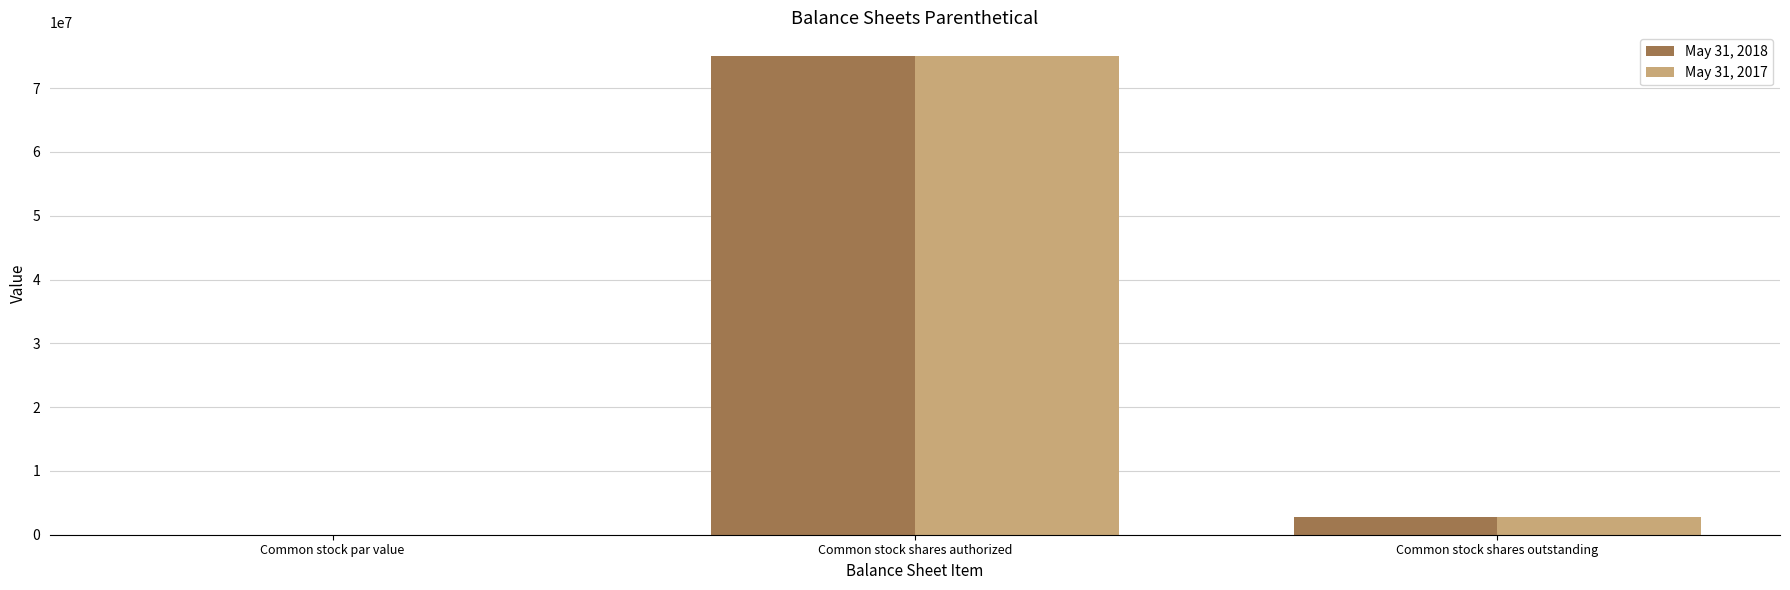

How many series are shown in this chart?

2